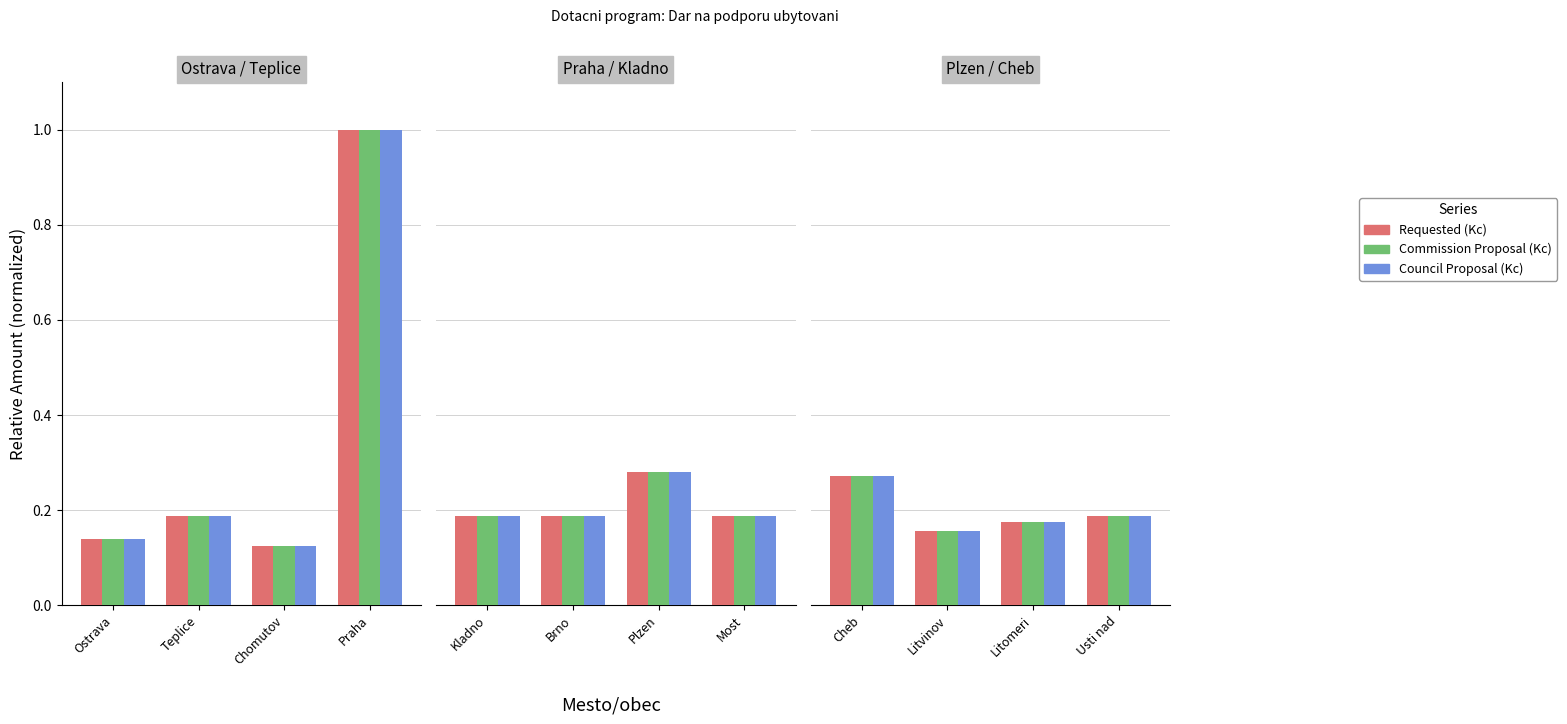

Between Cheb and Litomeri, which is larger?

Cheb